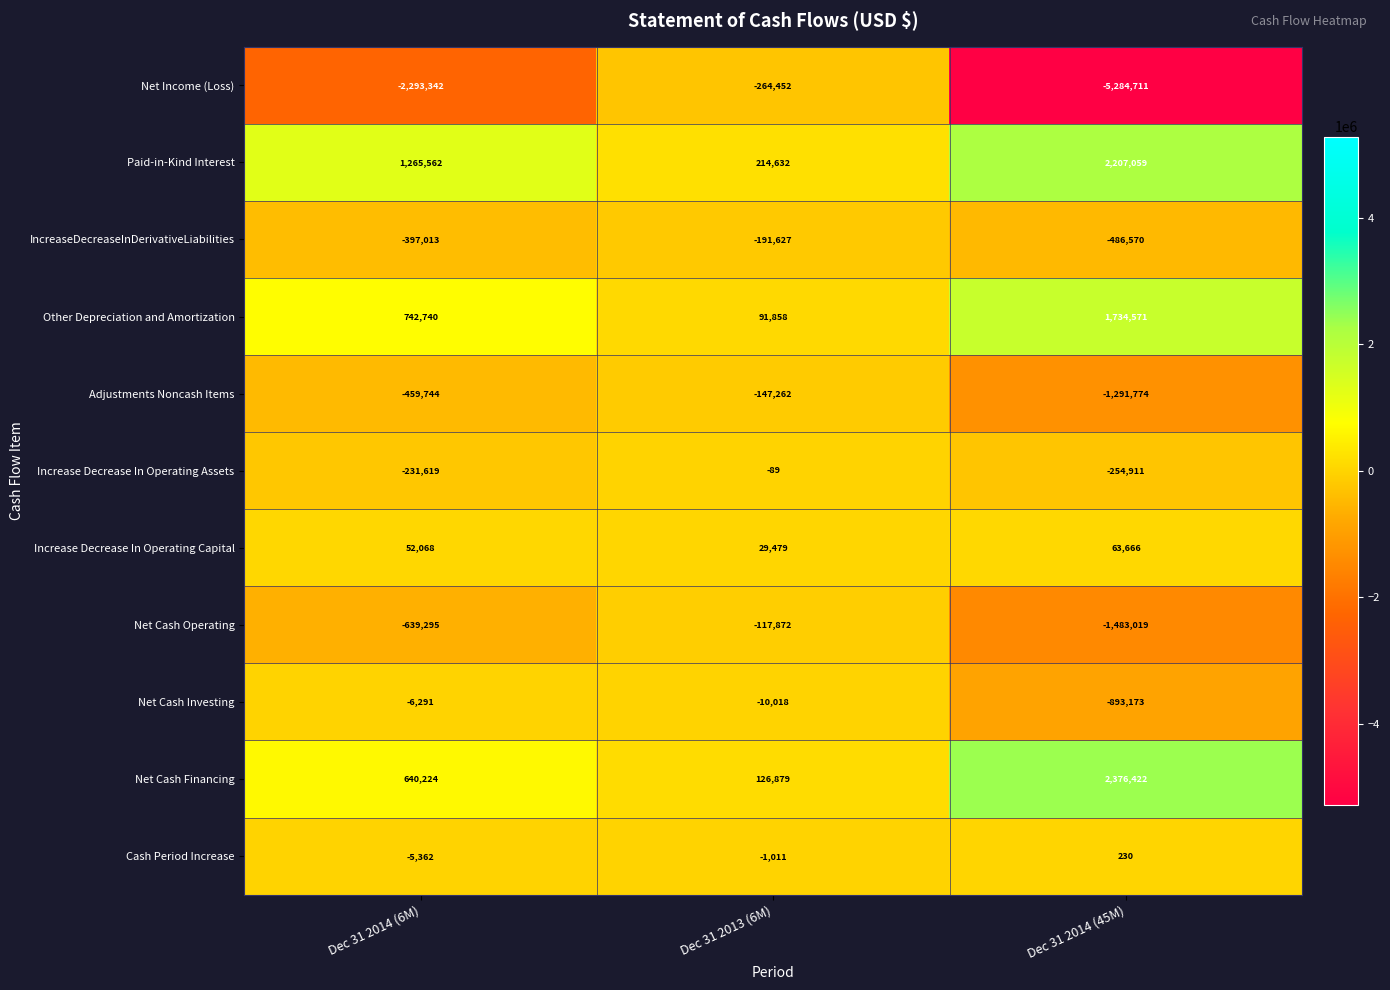

Count the number of data series in this chart.

11